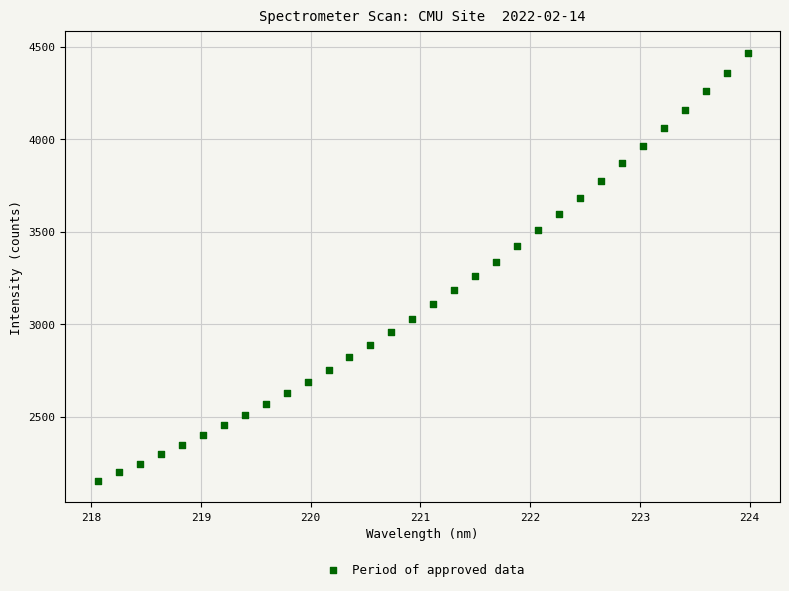

What is the range of X values (max minus min)?

5.9